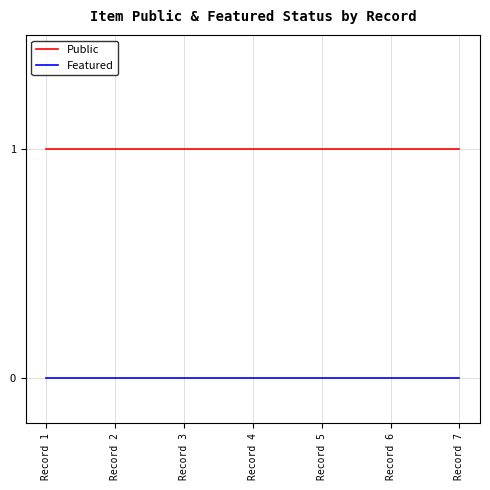

The value of Public at Record 4 is 1. True or false?

True